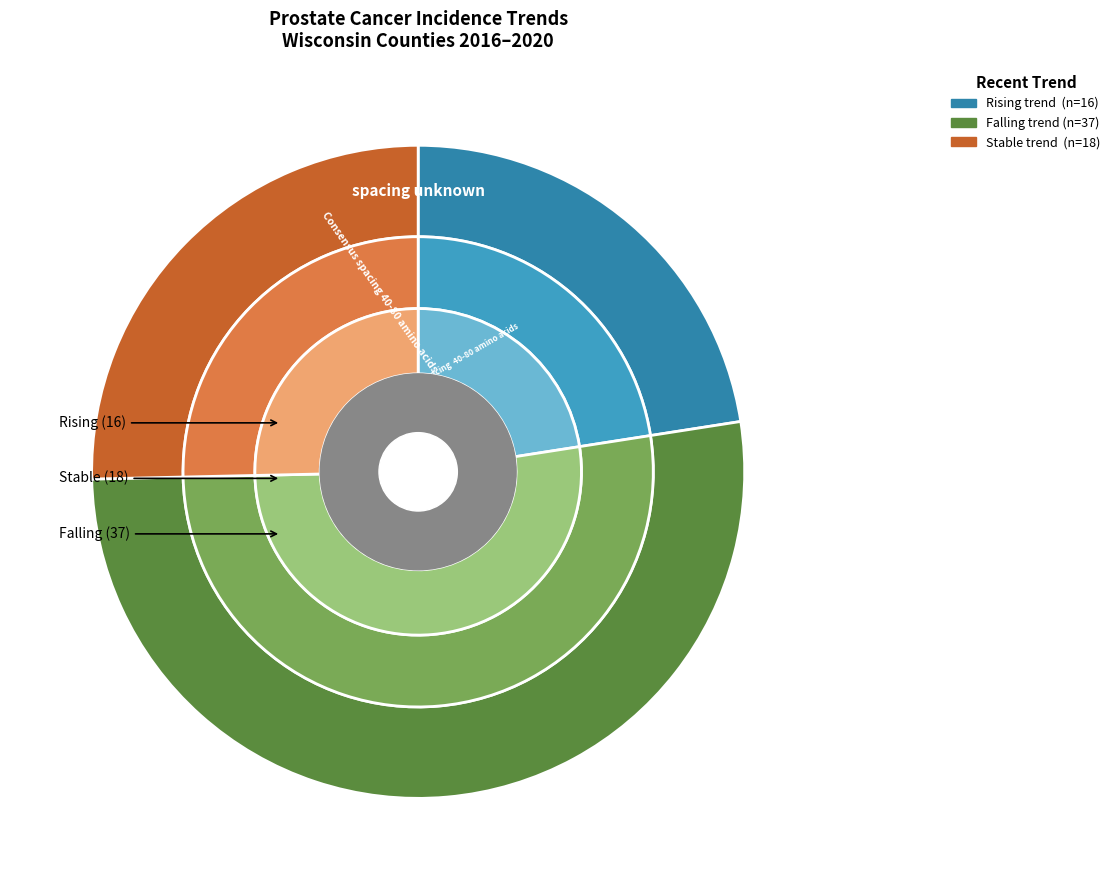

What is the ratio of the value at rising to the value at stable?

0.9